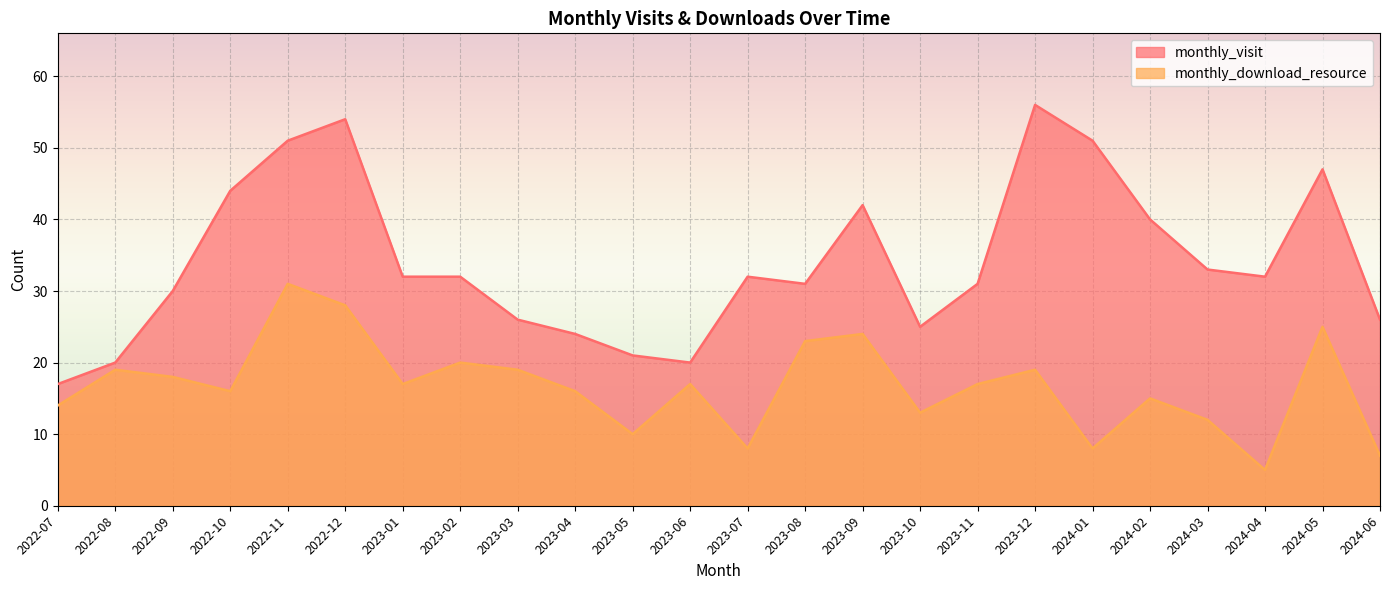

What are all the series names shown in the legend?

monthly_visit, monthly_download_resource